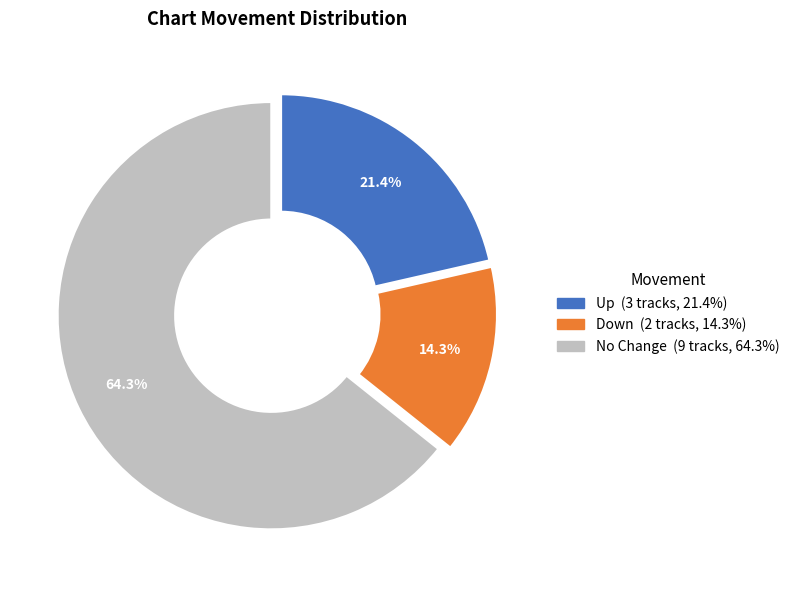

How many segments does this pie chart have?

3